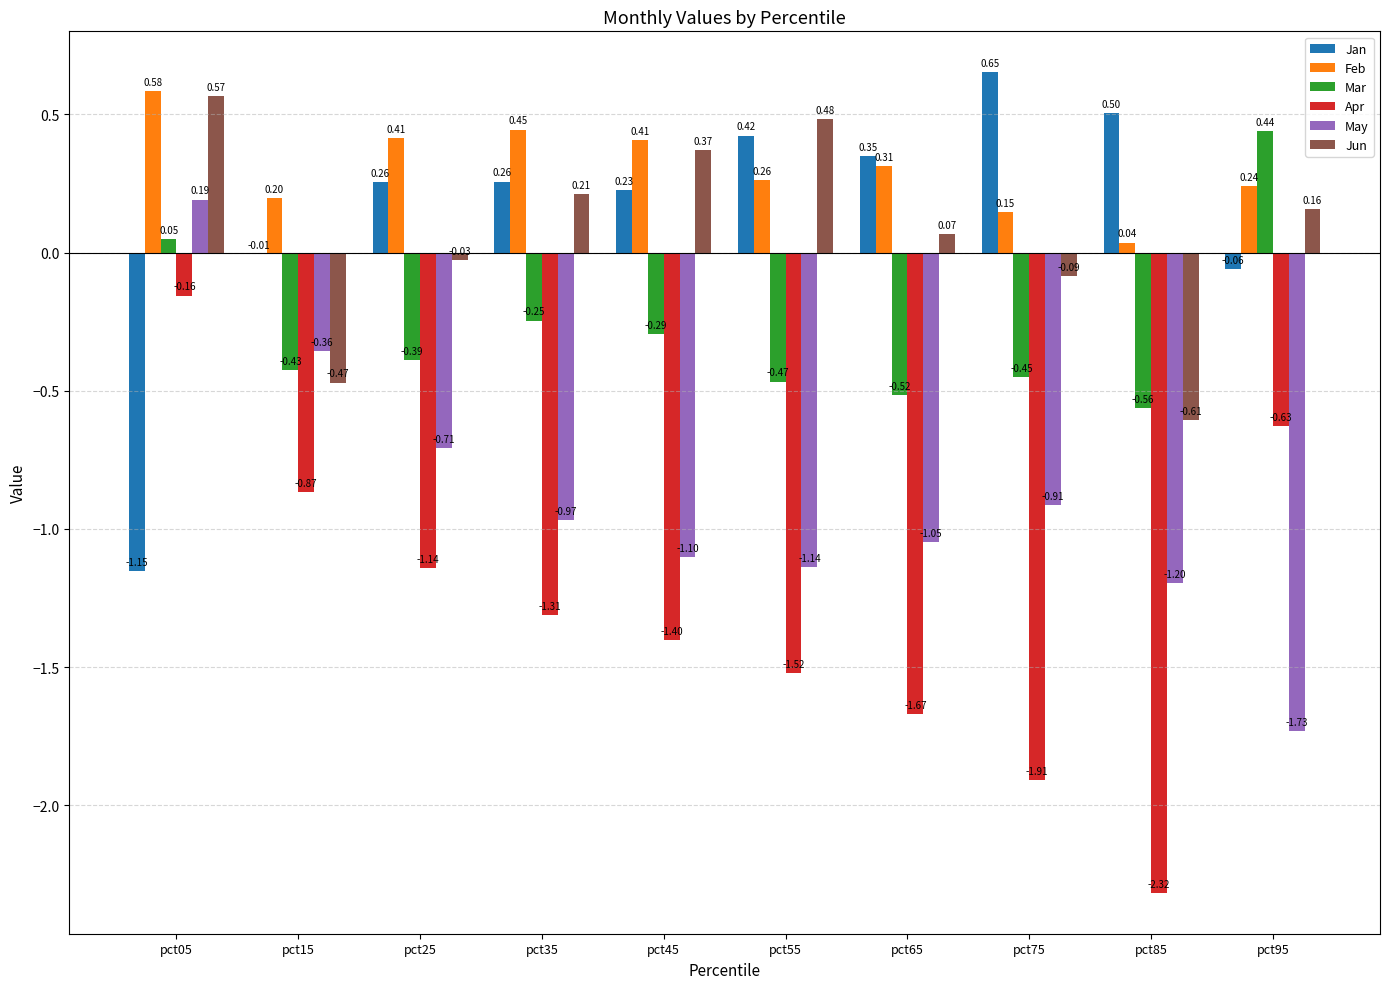

How many data points does each series have?

10